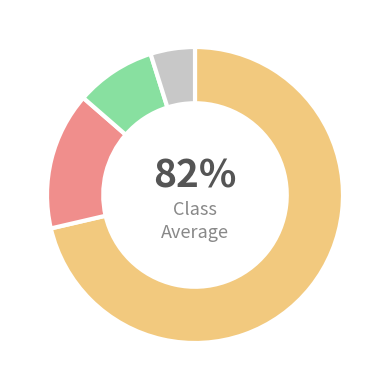

What is the majority slice?

SERVICIOS PUBLICOS